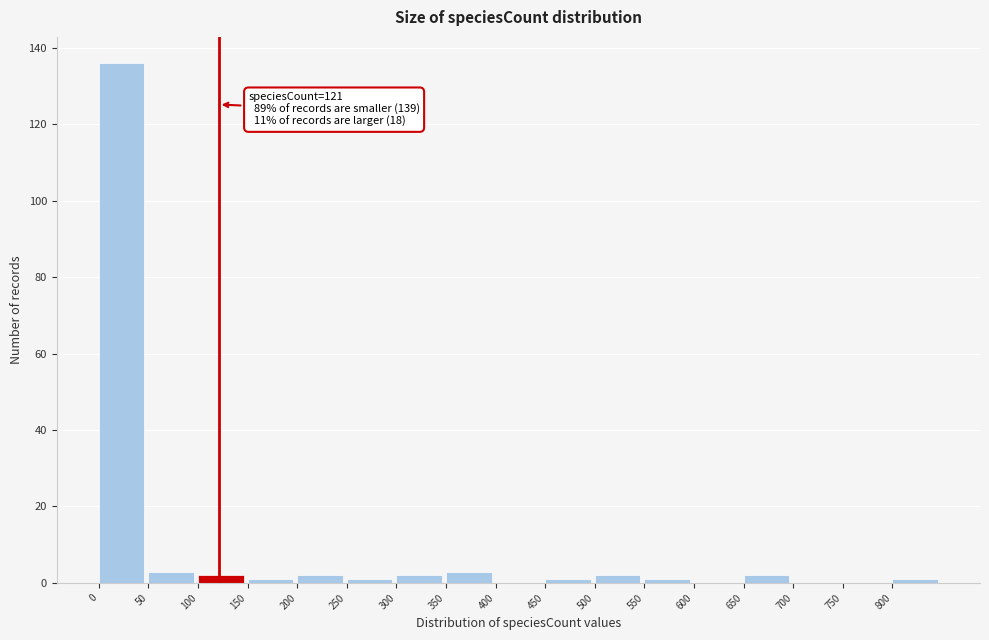

Which range on the x-axis has the tallest bar?

0 to 50